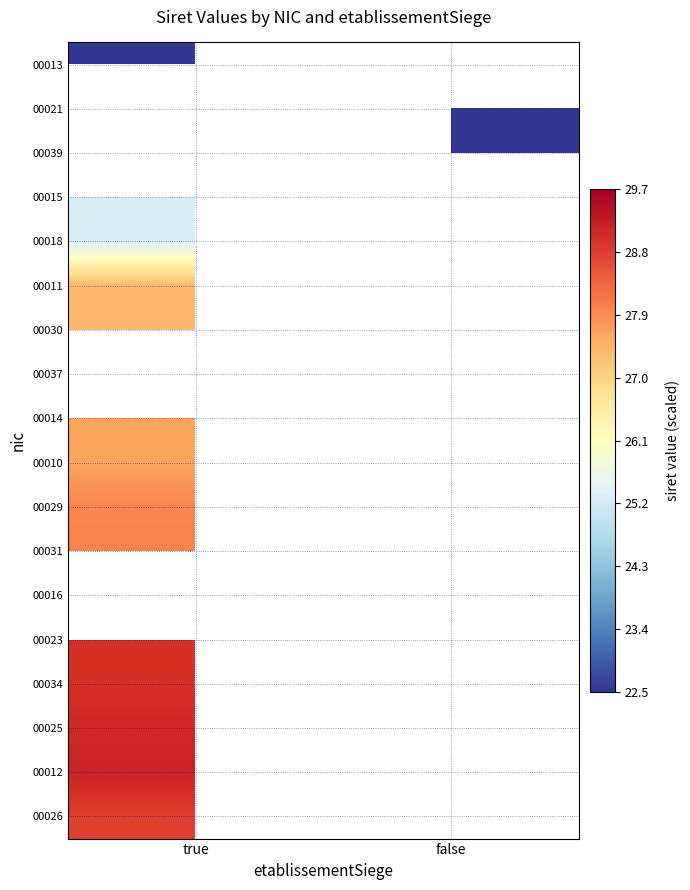

At which category does the chart reach its peak across all series?

false